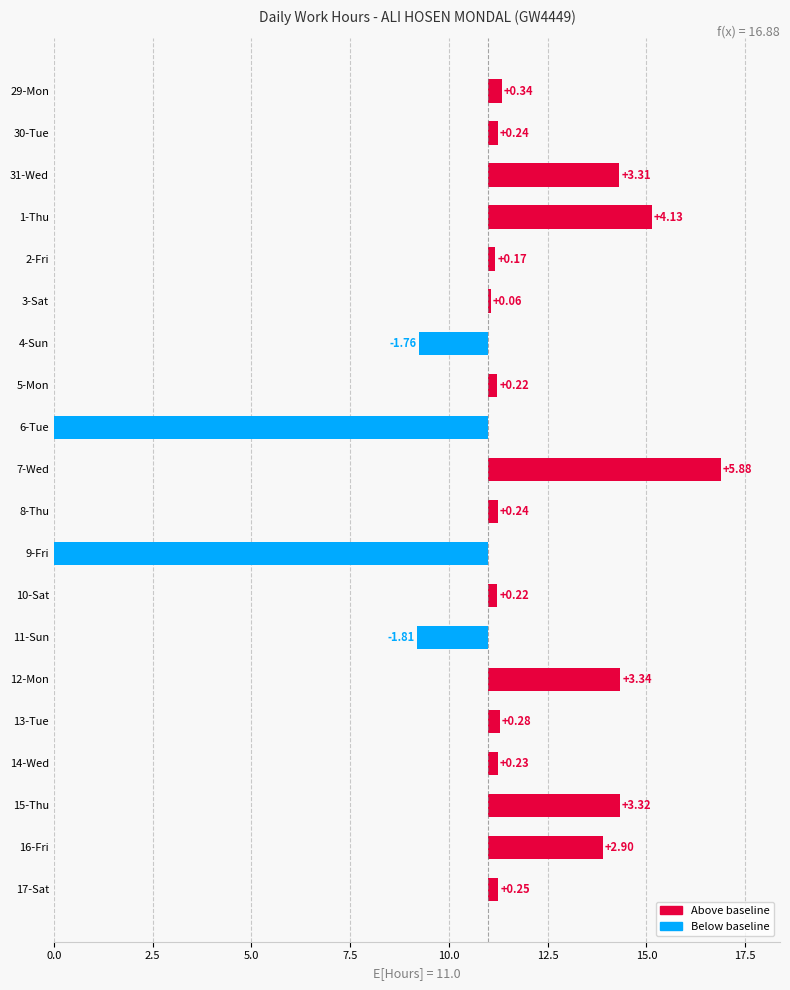

How many data points are above 0?

16